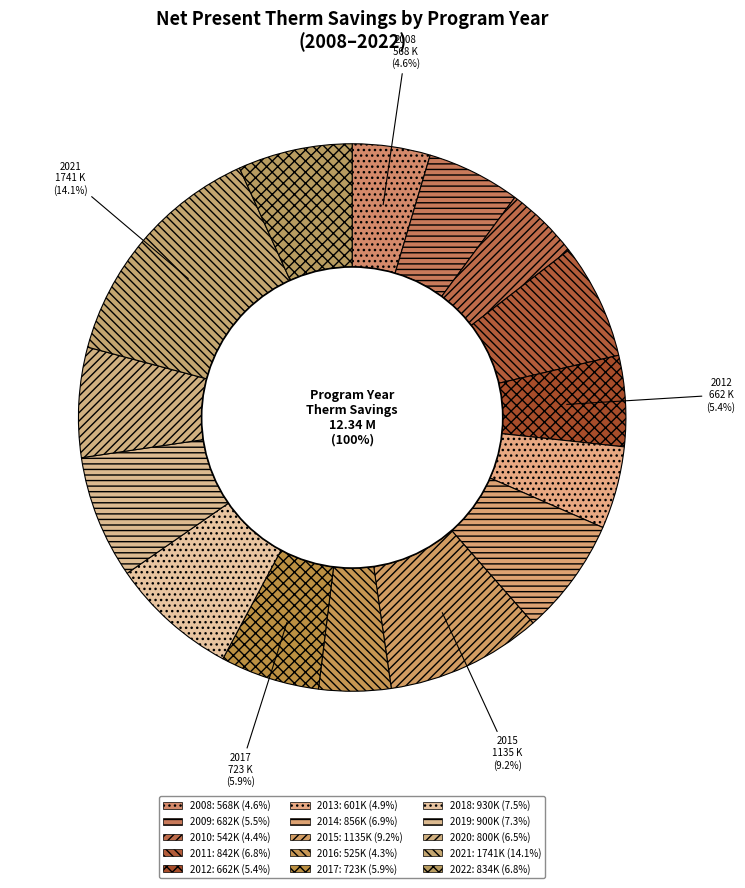

Between 2019 and 2020, which is larger?

2019